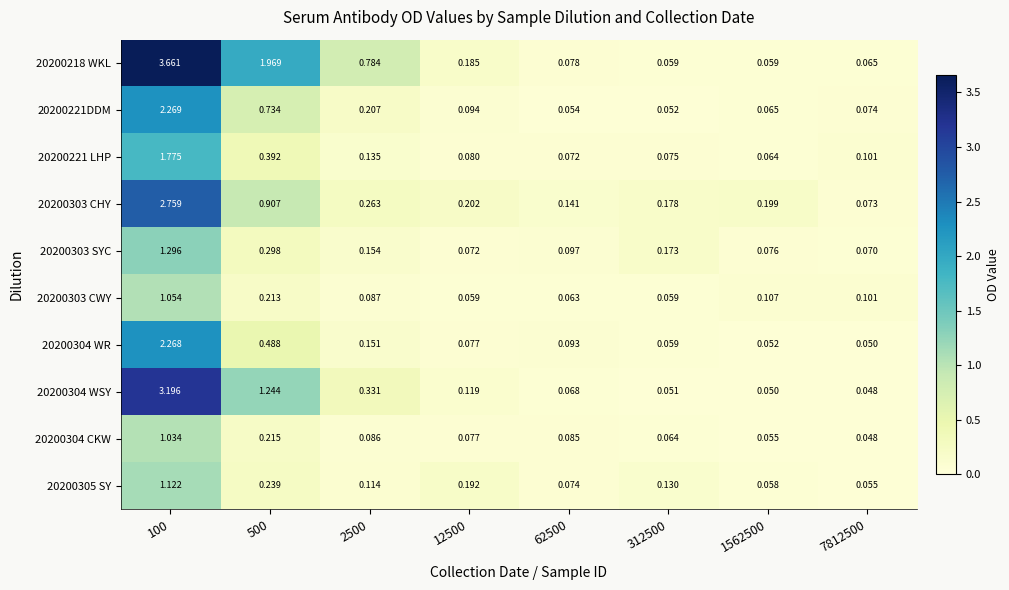

Reading left to right, extract all data points from this chart.

20200218 WKL: 100=3.7	500=2.0	2500=0.8	12500=0.2	62500=0.1	312500=0.1	1562500=0.1	7812500=0.1
20200221DDM: 100=2.3	500=0.7	2500=0.2	12500=0.1	62500=0.1	312500=0.1	1562500=0.1	7812500=0.1
20200221 LHP: 100=1.8	500=0.4	2500=0.1	12500=0.1	62500=0.1	312500=0.1	1562500=0.1	7812500=0.1
20200303 CHY: 100=2.8	500=0.9	2500=0.3	12500=0.2	62500=0.1	312500=0.2	1562500=0.2	7812500=0.1
20200303 SYC: 100=1.3	500=0.3	2500=0.2	12500=0.1	62500=0.1	312500=0.2	1562500=0.1	7812500=0.1
20200303 CWY: 100=1.1	500=0.2	2500=0.1	12500=0.1	62500=0.1	312500=0.1	1562500=0.1	7812500=0.1
20200304 WR: 100=2.3	500=0.5	2500=0.2	12500=0.1	62500=0.1	312500=0.1	1562500=0.1	7812500=0.1
20200304 WSY: 100=3.2	500=1.2	2500=0.3	12500=0.1	62500=0.1	312500=0.1	1562500=0.1	7812500=0.0
20200304 CKW: 100=1.0	500=0.2	2500=0.1	12500=0.1	62500=0.1	312500=0.1	1562500=0.1	7812500=0.0
20200305 SY: 100=1.1	500=0.2	2500=0.1	12500=0.2	62500=0.1	312500=0.1	1562500=0.1	7812500=0.1